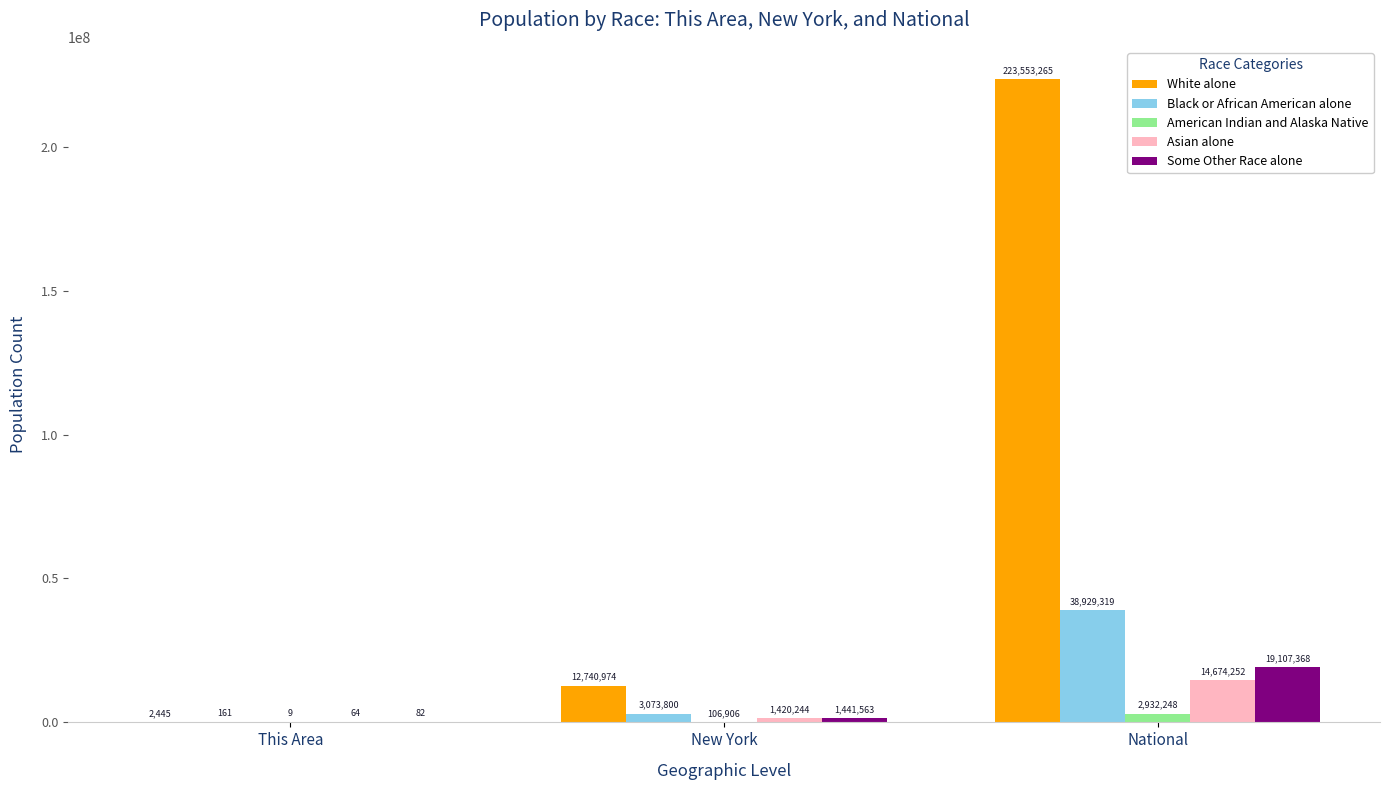

Reading left to right, transcribe all the data shown in this chart.

White alone: 2445	12740974	223553265
Black or African American alone: 161	3073800	38929319
American Indian and Alaska Native: 9	106906	2932248
Asian alone: 64	1420244	14674252
Some Other Race alone: 82	1441563	19107368